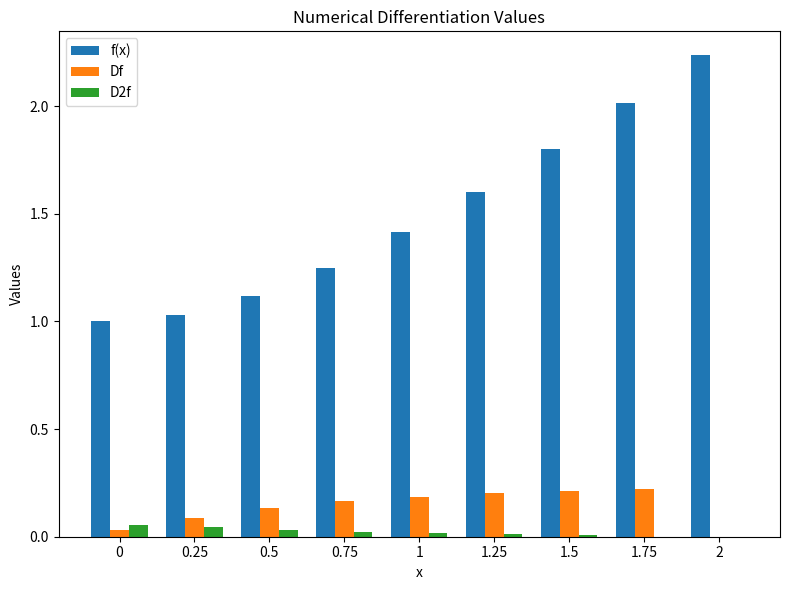

Count the Df values in the range 0 to 1.

9